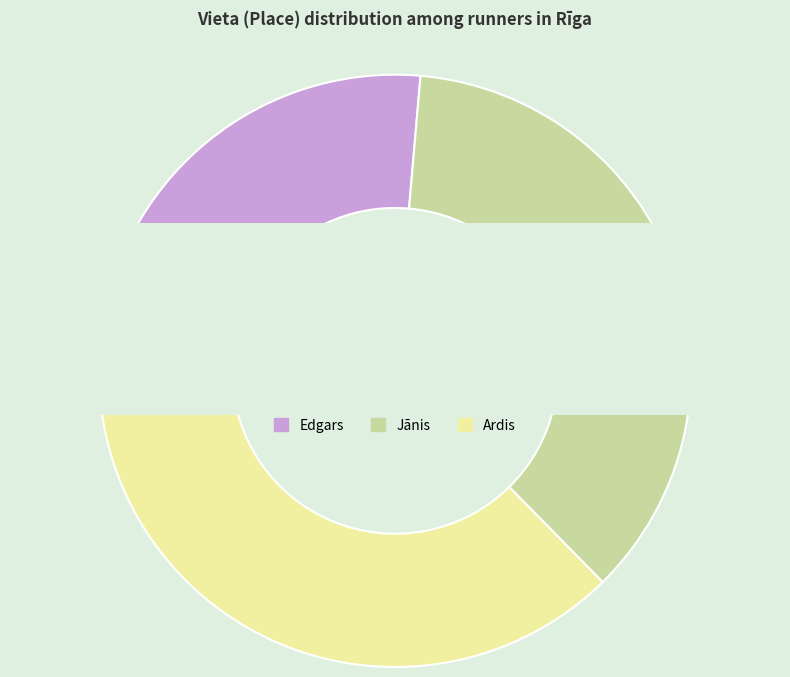

The Ardis slice represents 52% of the pie. True or false?

False